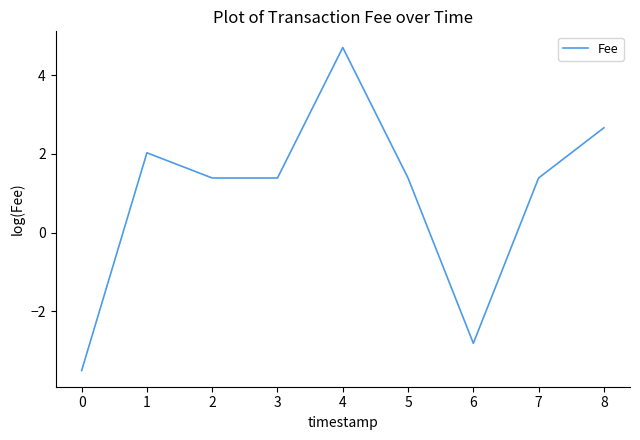

The value at 2 is 1.4. True or false?

True